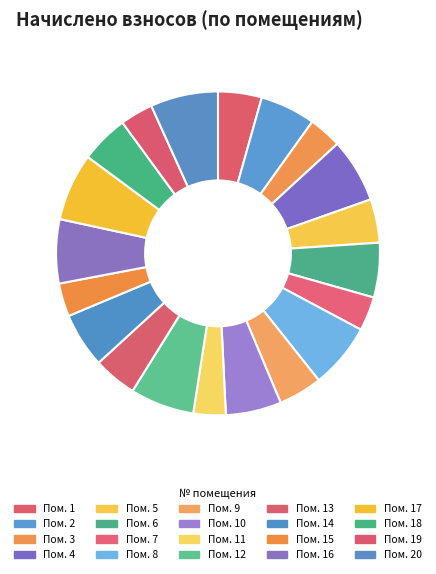

Count the number of slices in the pie.

20